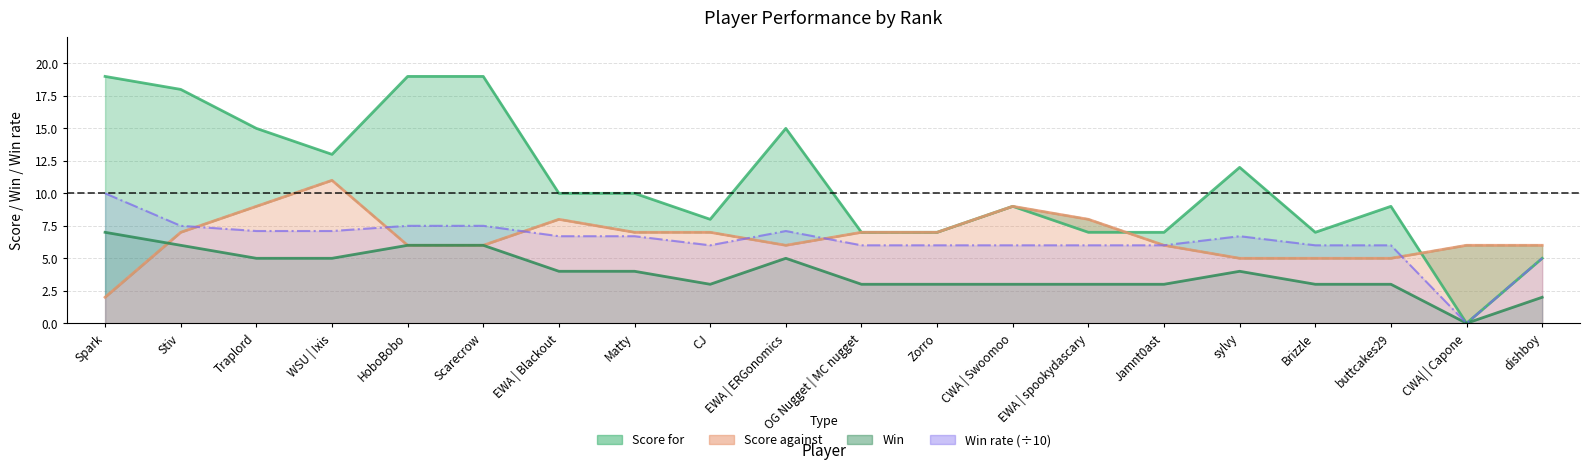

What are all the series names shown in the legend?

Score for, Score against, Win, Win rate